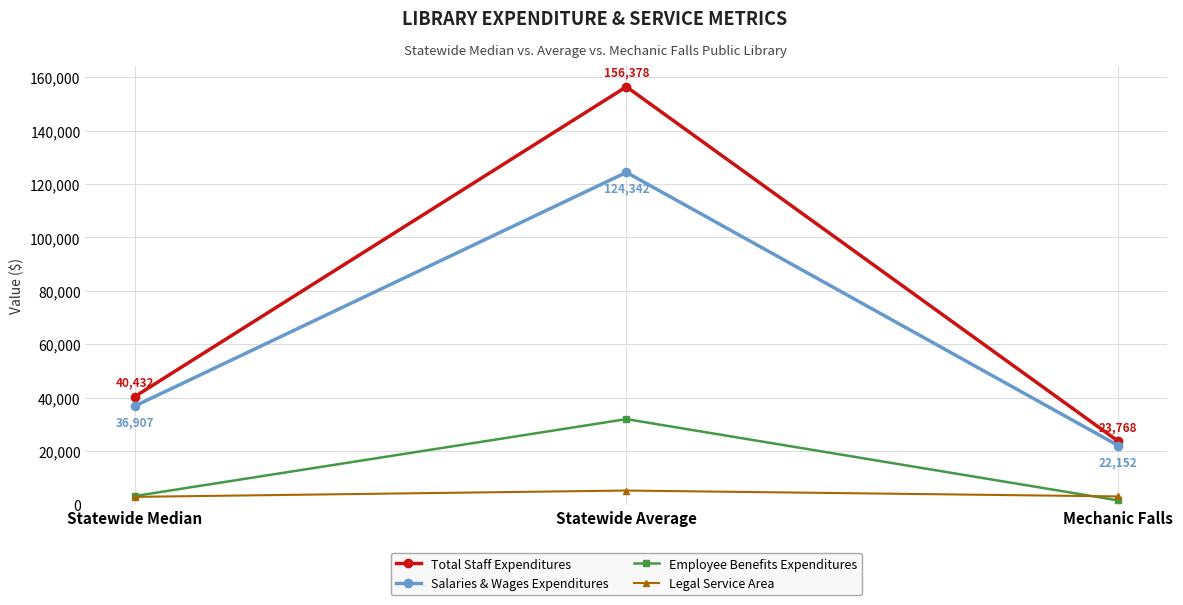

How many lines are shown in the chart?

4